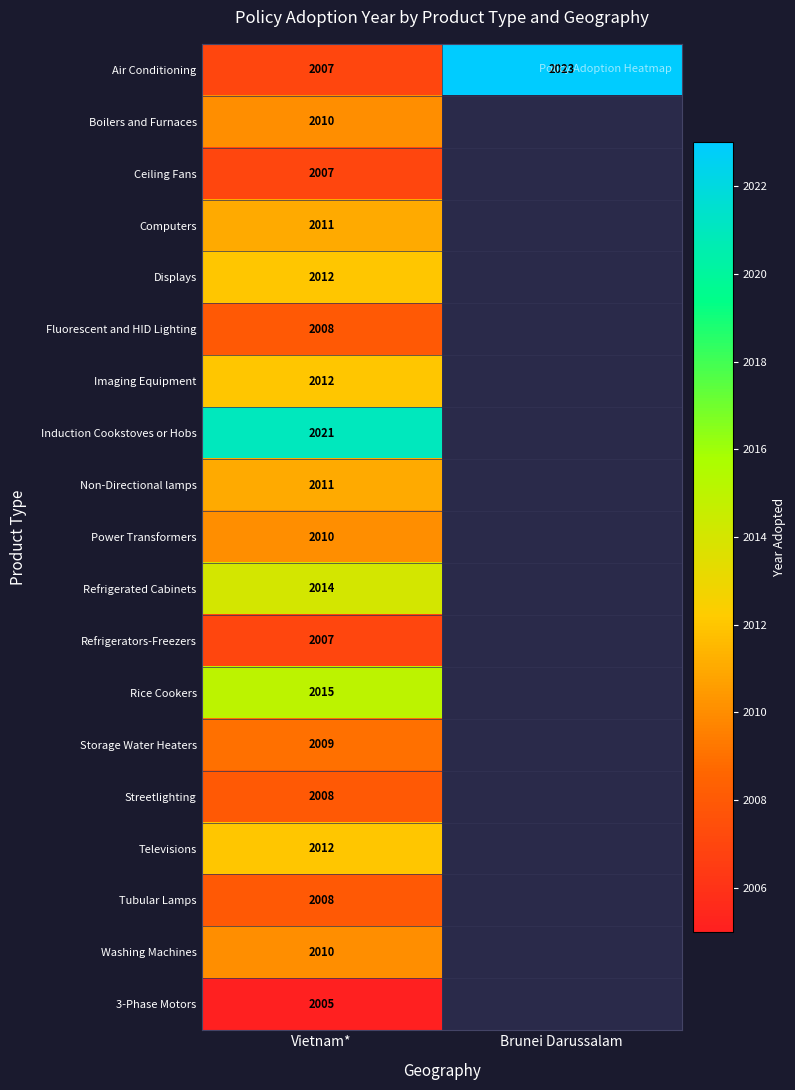

List the labels in order of Air Conditioning value, largest first.

Brunei Darussalam, Vietnam*